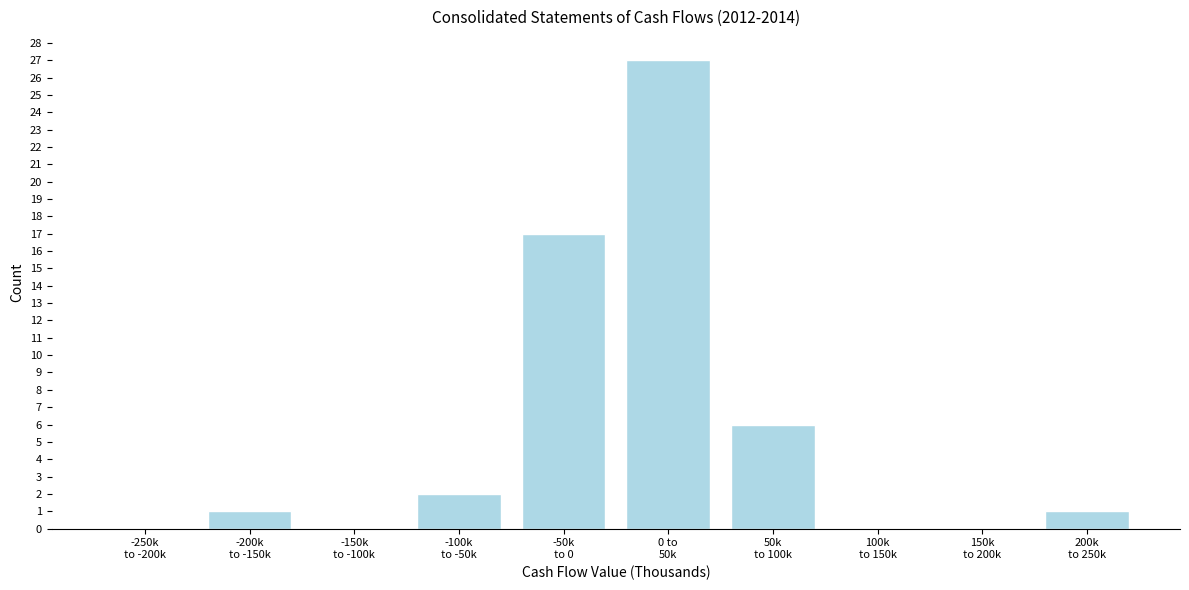

What is the sum of all values?

54